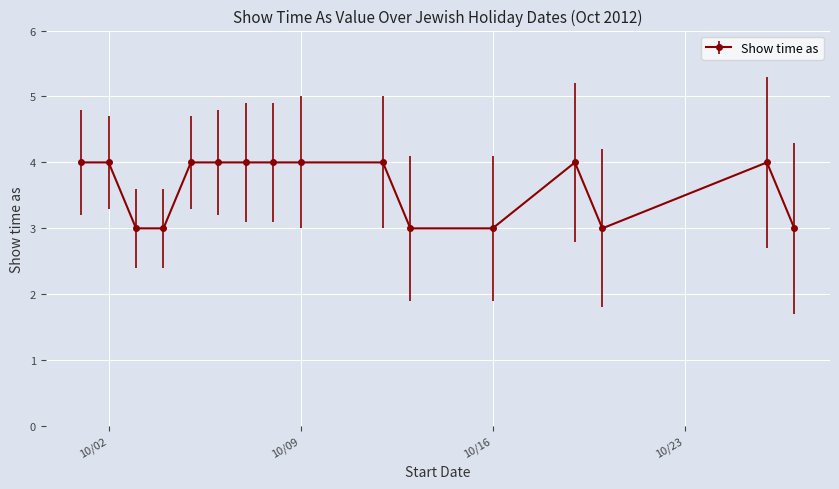

Reading left to right, transcribe all the data shown in this chart.

4	4	3	3	4	4	4	4	4	4	3	3	4	3	4	3